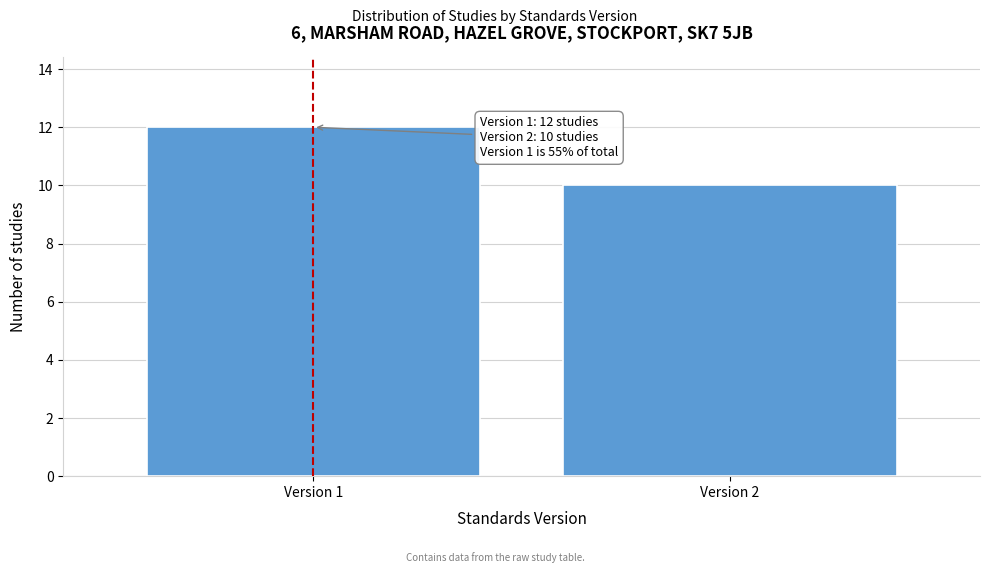

Reading left to right, what are all the values shown in this chart?

12	10